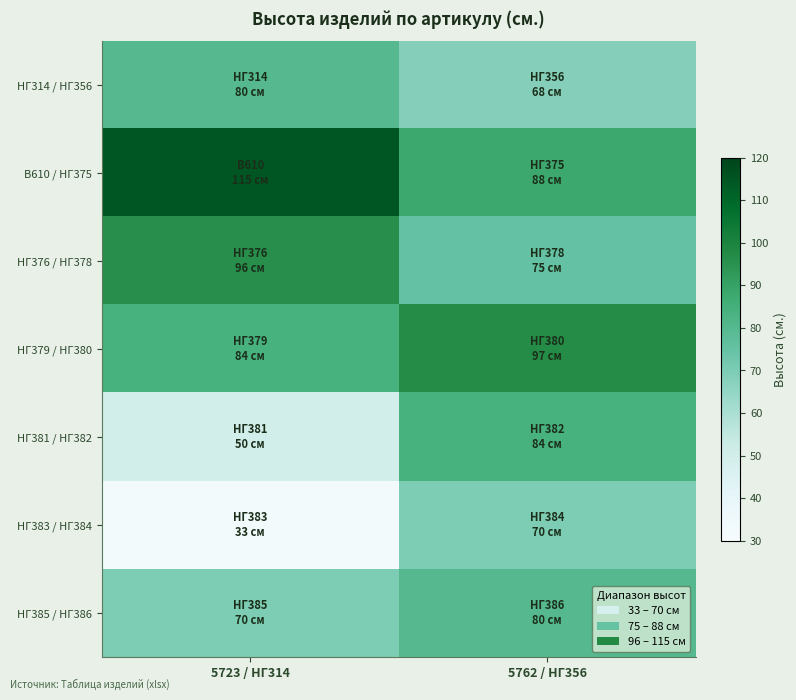

Between 5762 / НГ356 and 5723 / НГ314, which is larger?

5723 / НГ314